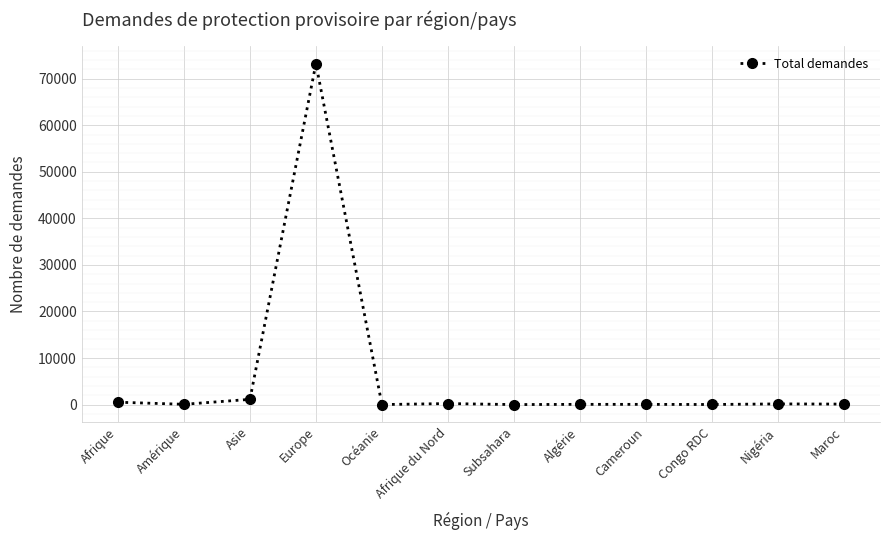

How many lines are shown in the chart?

1